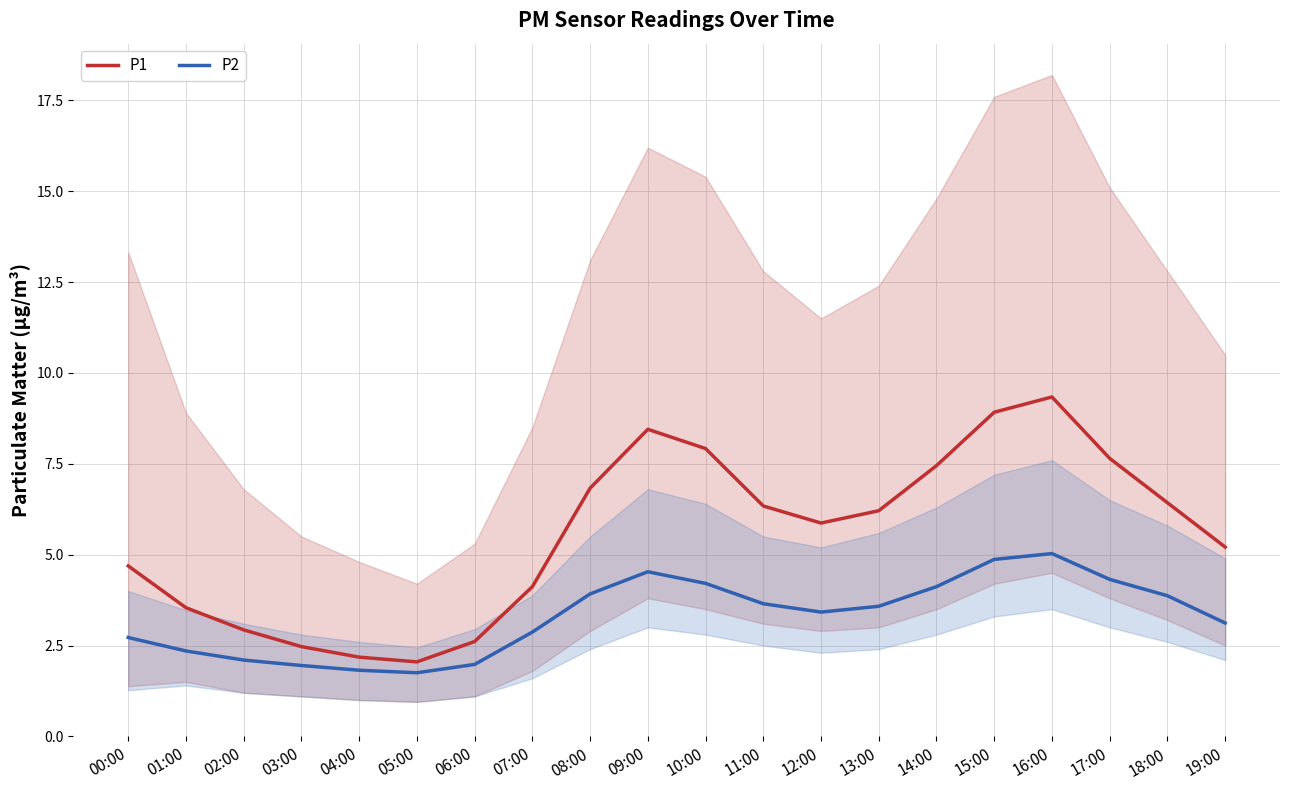

What is the difference between the highest and lowest values at 10:00?

3.7